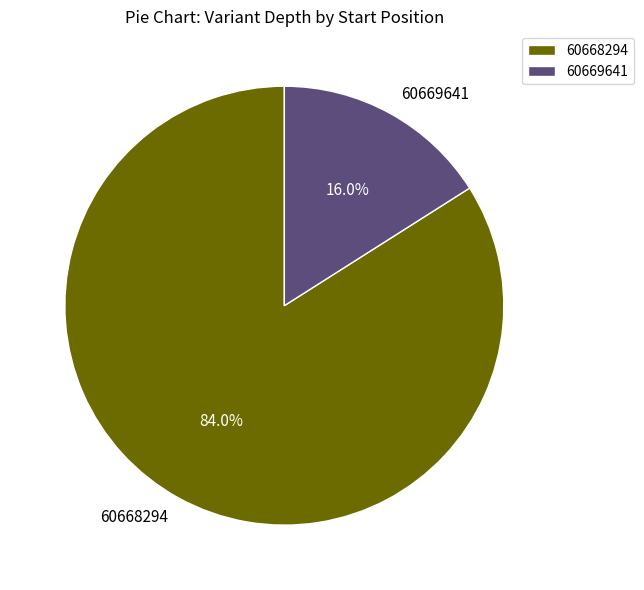

Which slice is the smallest?

60669641